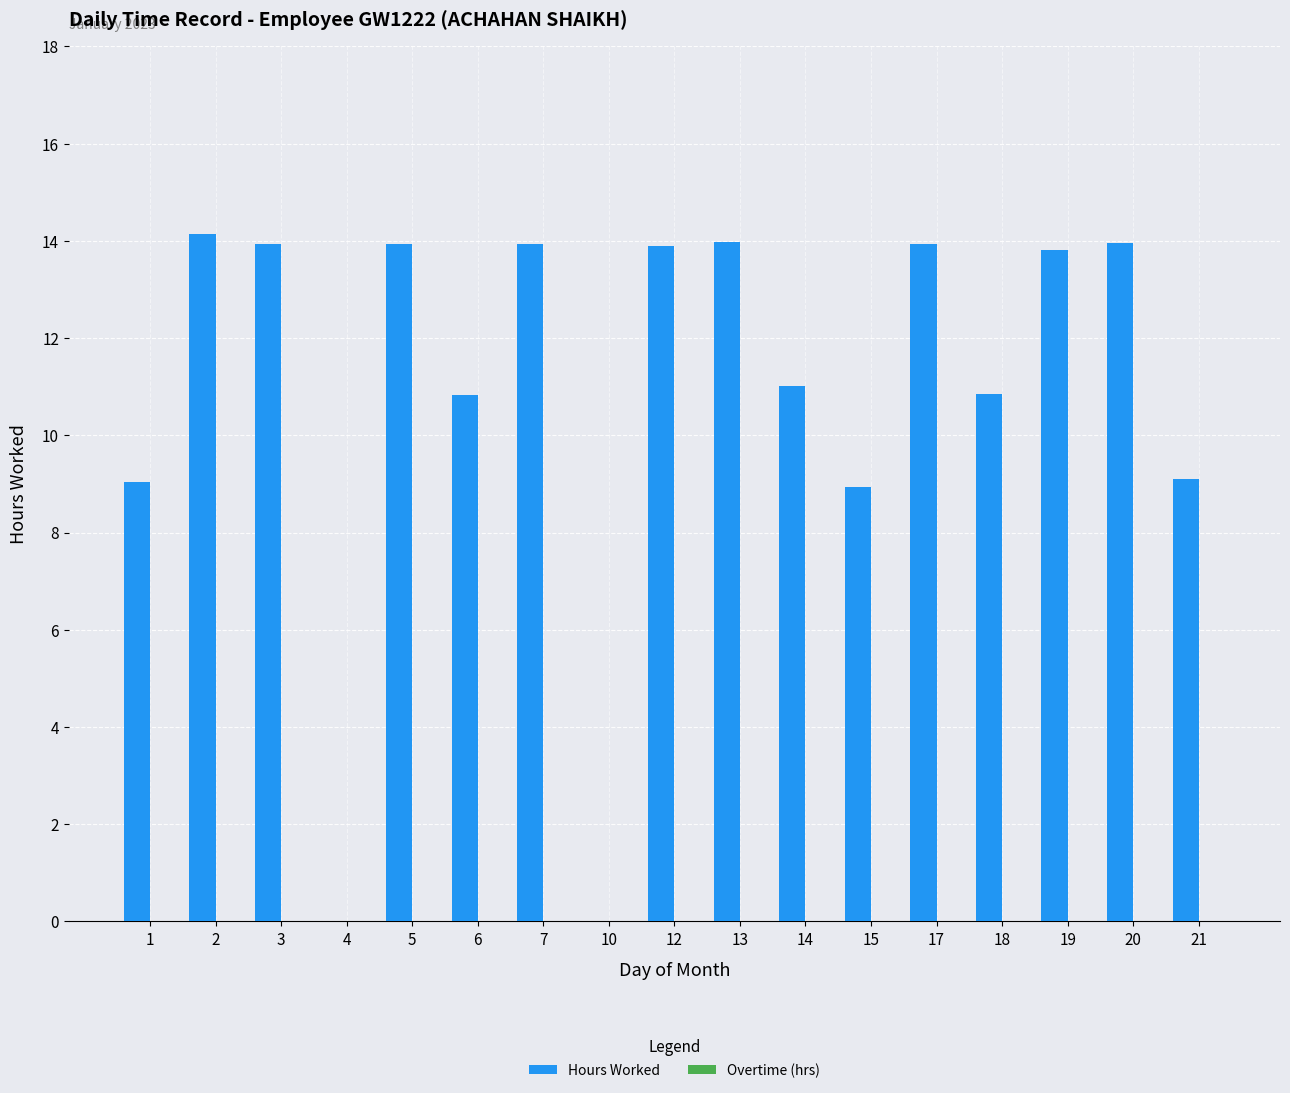

How many series are shown in this chart?

1